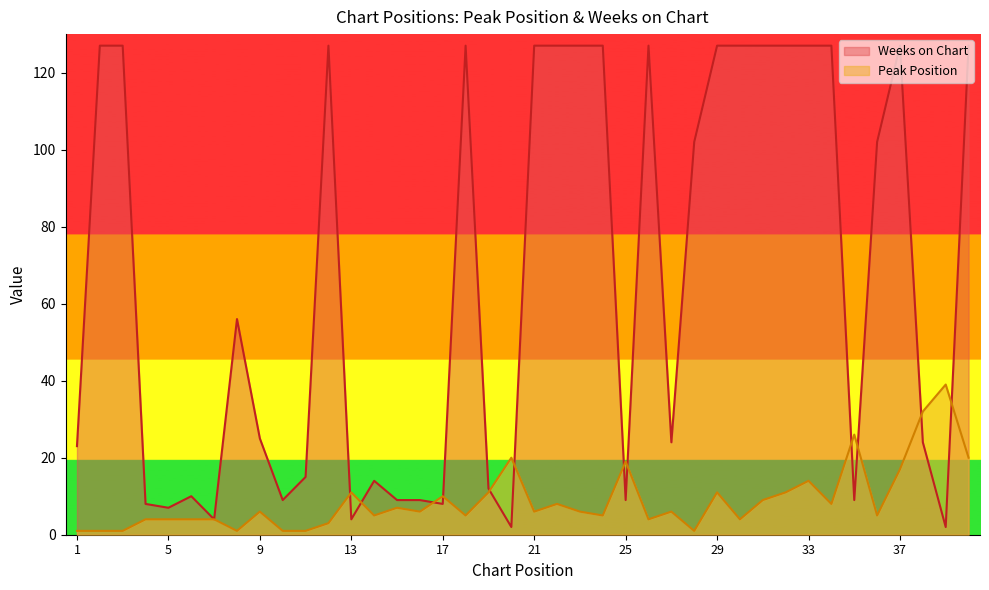

Where do Peak Position and Weeks on Chart first cross each other?

12 and 13